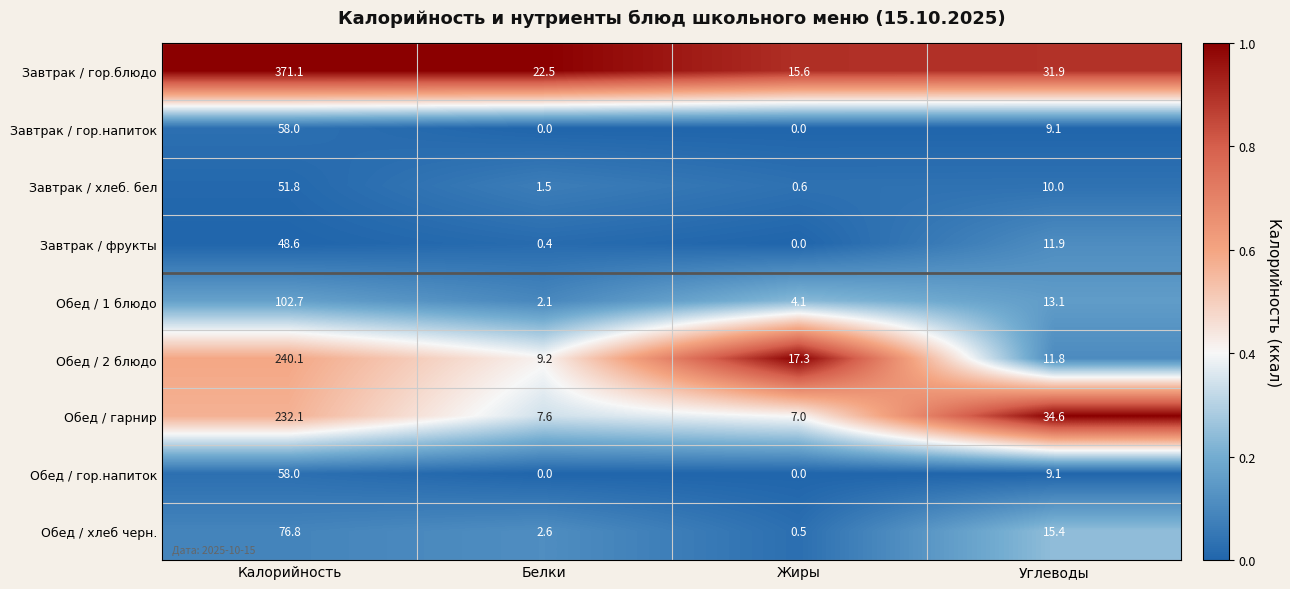

Which series has the largest range (max minus min)?

Завтрак / гор.блюдо